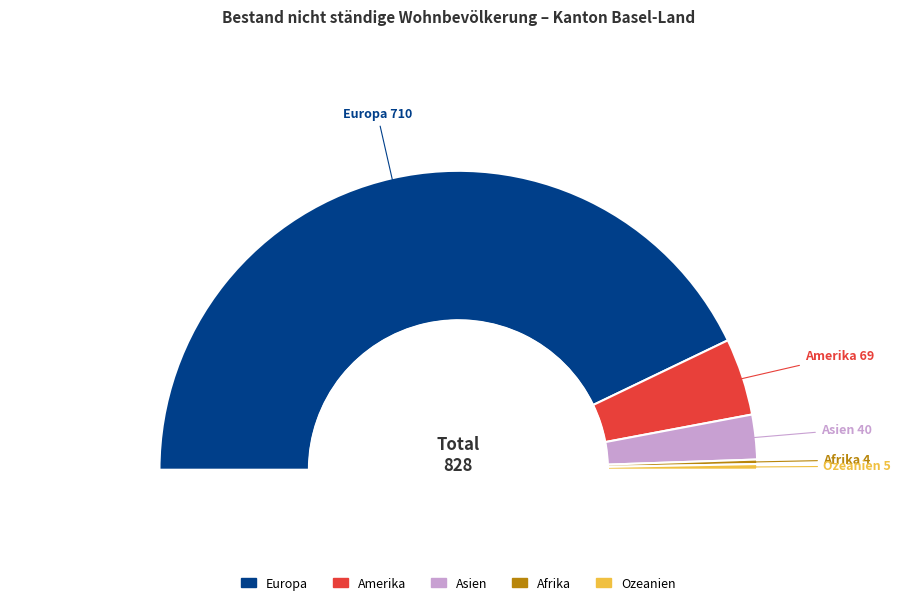

To the nearest percent, what is the average slice percentage?

20%